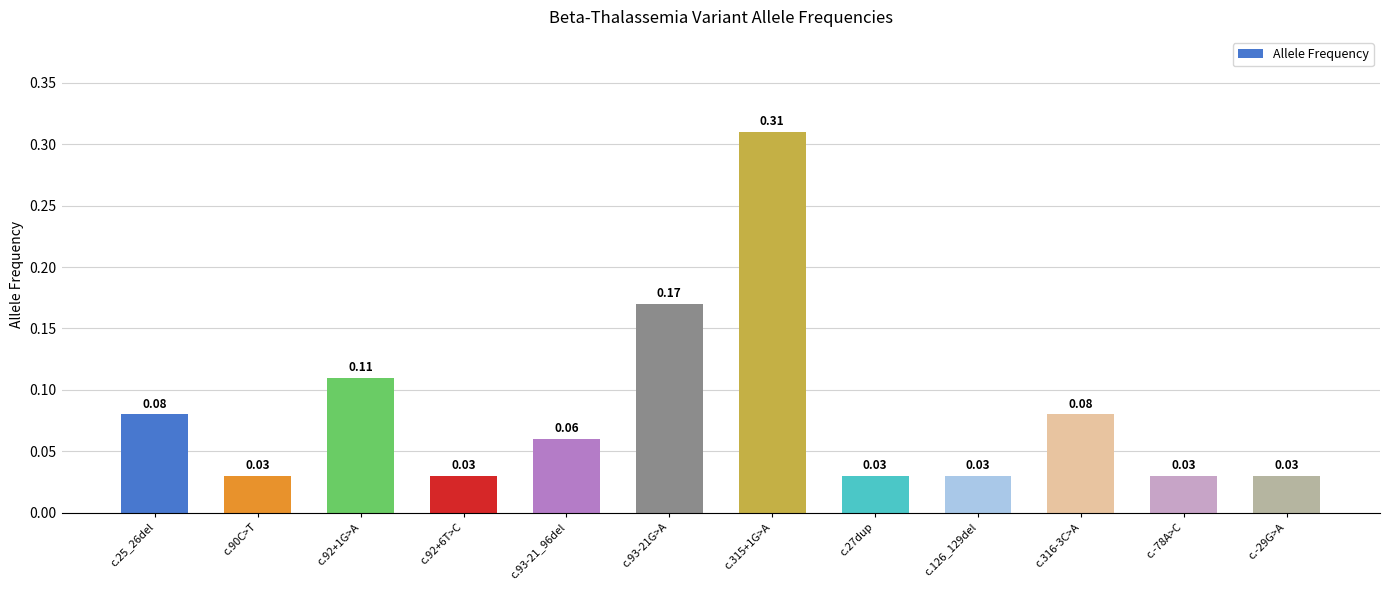

What is the sum of all values?

1.0